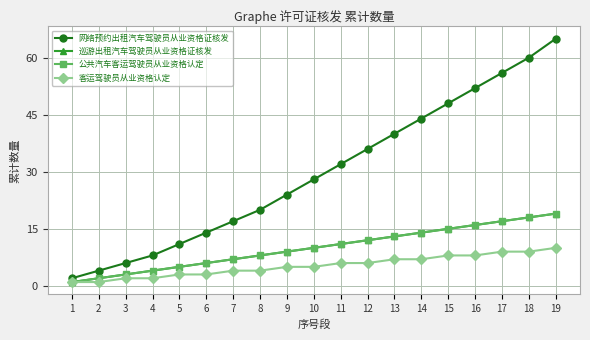

Does the chart have visible grid lines?

Yes